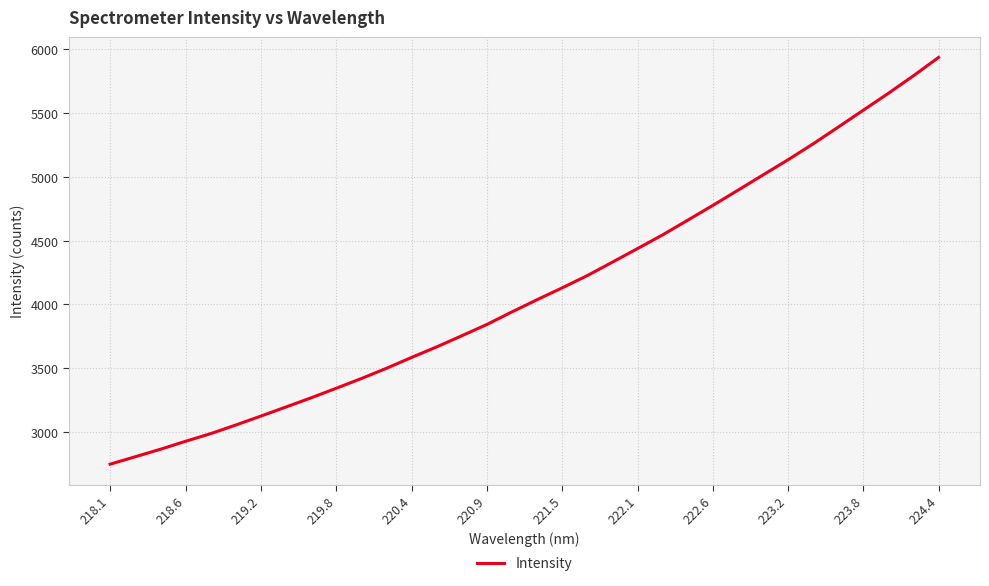

What is the minimum value shown in the chart?

2747.1